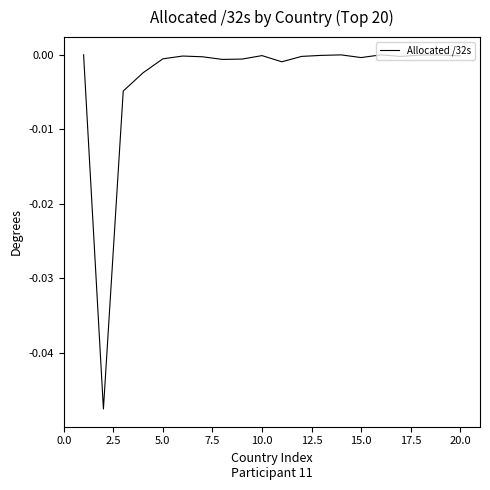

How many lines are shown in the chart?

1